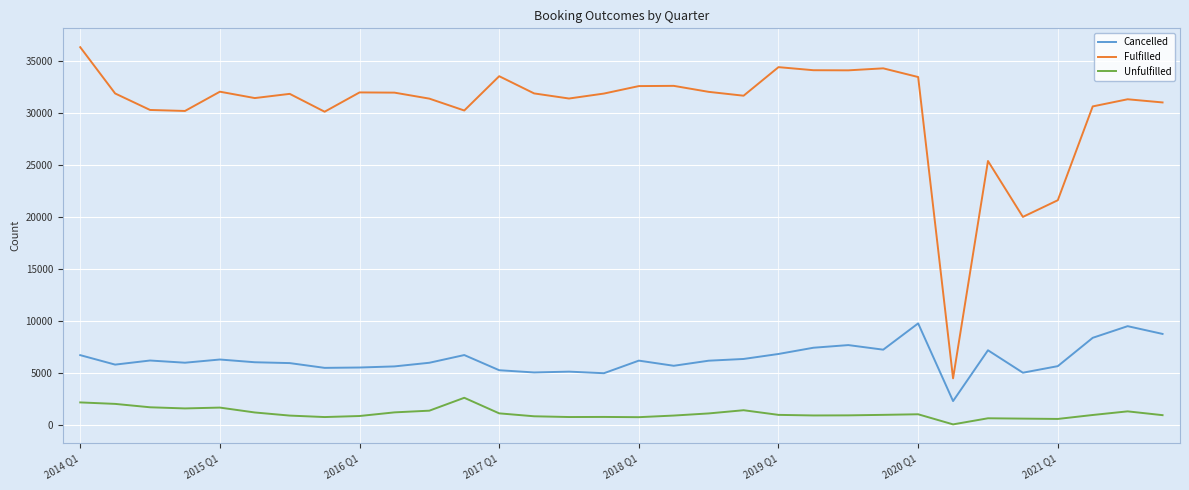

Rank the series by their maximum value, from highest to lowest.

Fulfilled, Cancelled, Unfulfilled